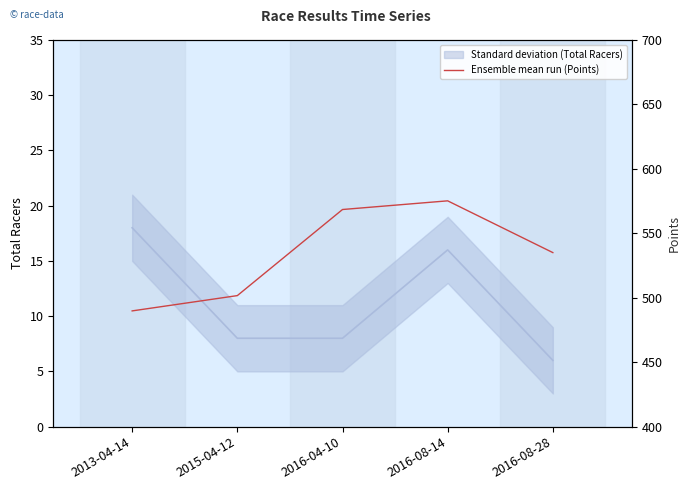

True or false: the data has more than 1 interior local peaks.

False